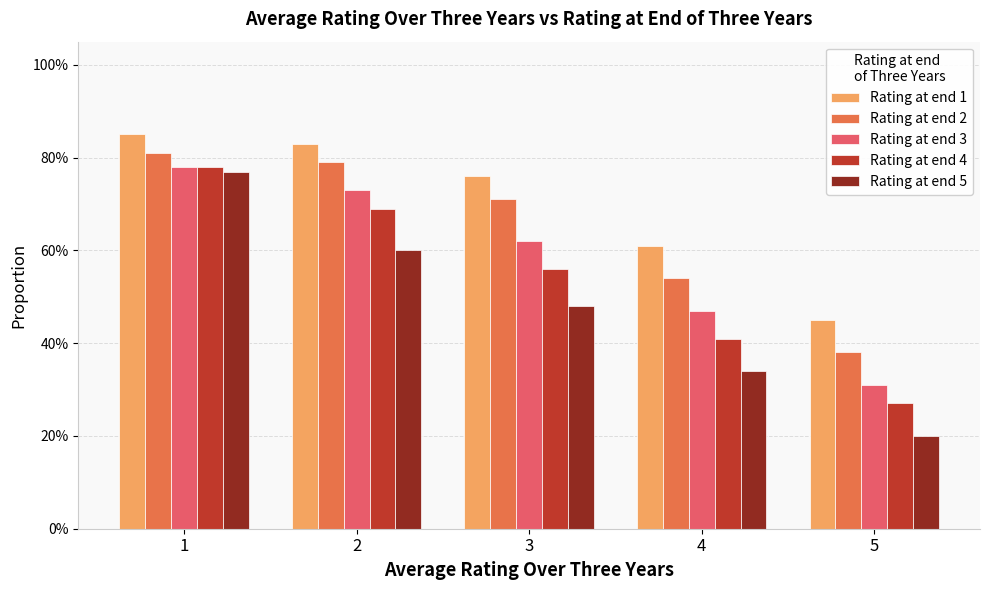

Between 1 and 4, which series saw the biggest shift?

Rating at end 5